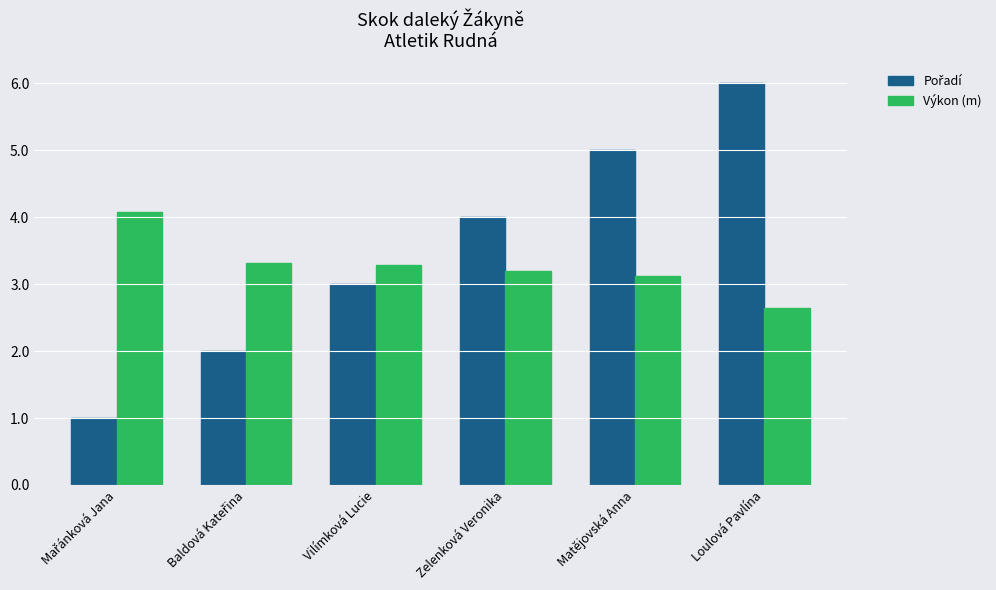

At how many categories does at least one series exceed 3?

6